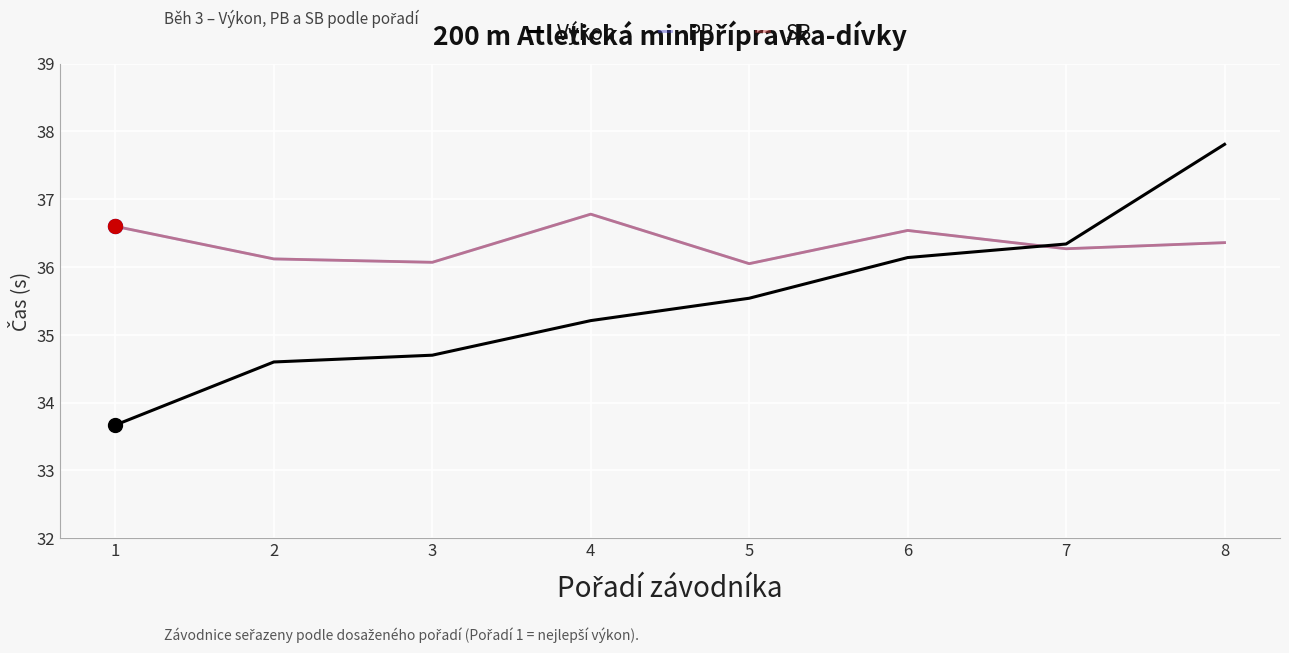

Does the chart have visible grid lines?

Yes